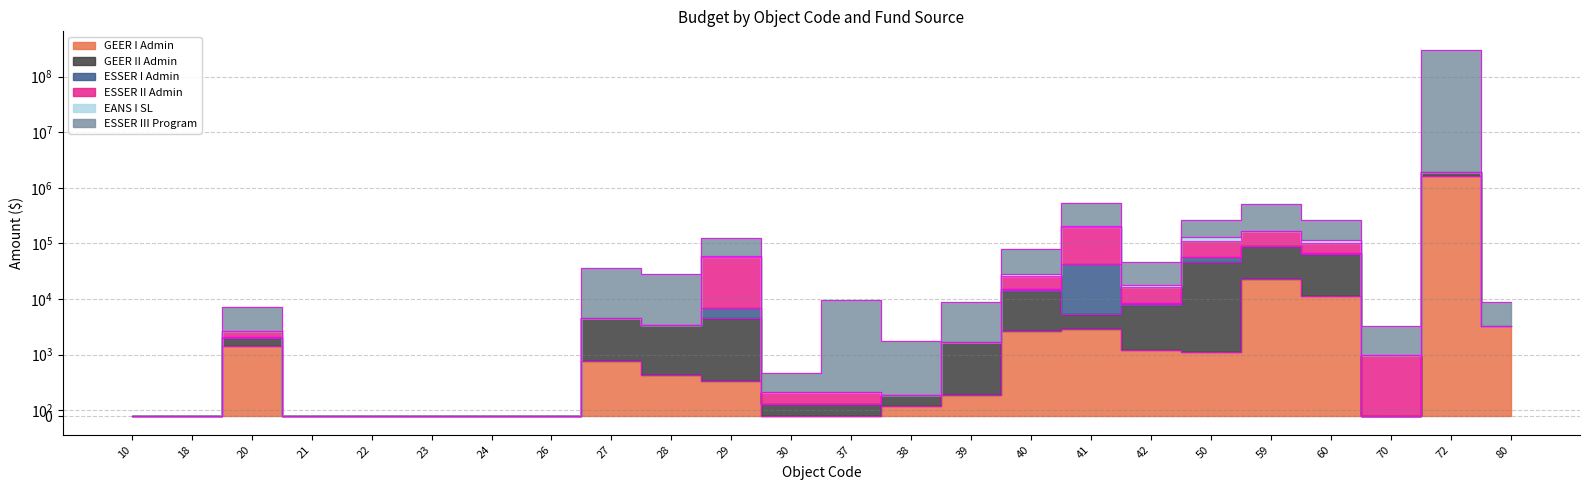

What is the spread (max minus min) of values at 39?

8522.2